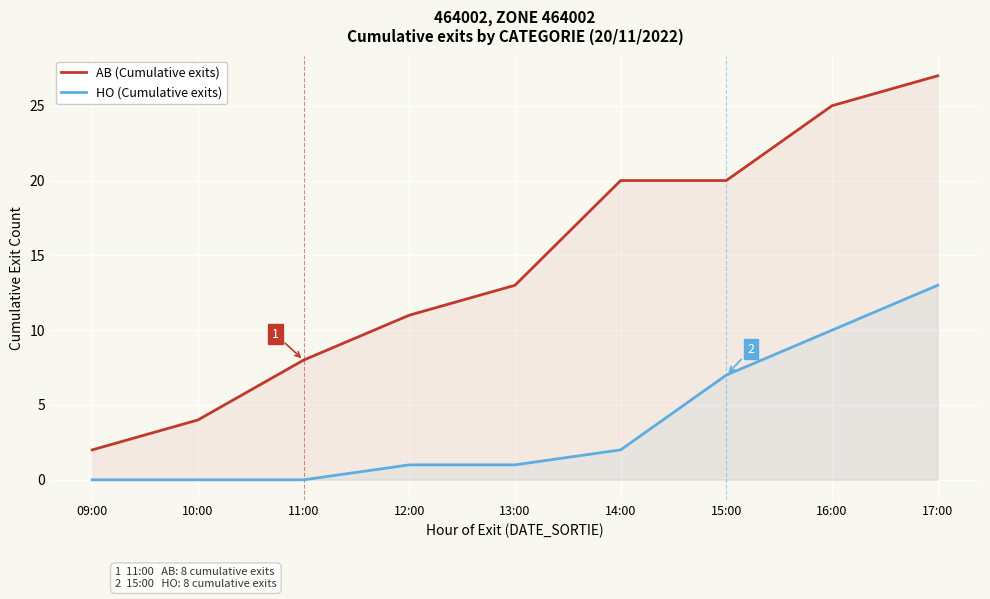

What is the difference between the maximum and minimum values in the HO (Cumulative exits) series?

13